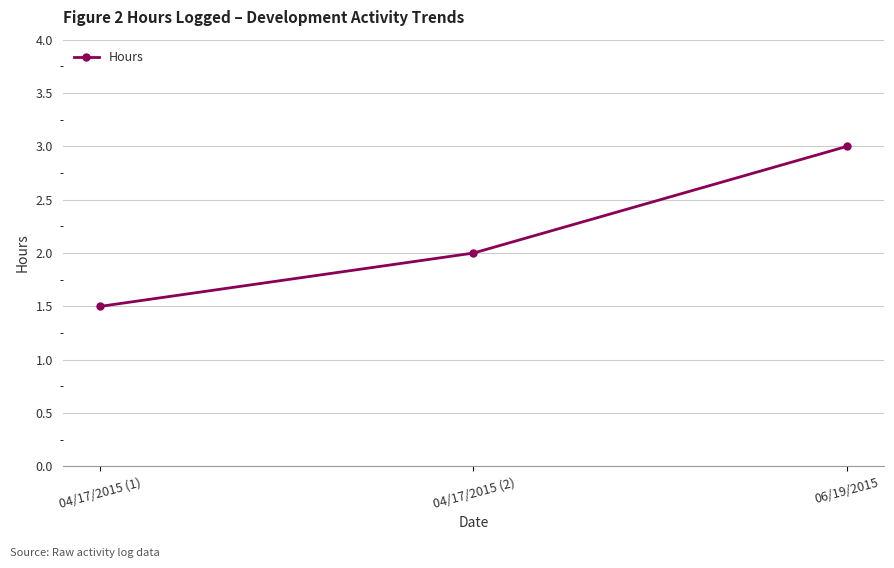

Between 04/17/2015 (1) and 04/17/2015 (2), which is larger?

04/17/2015 (2)